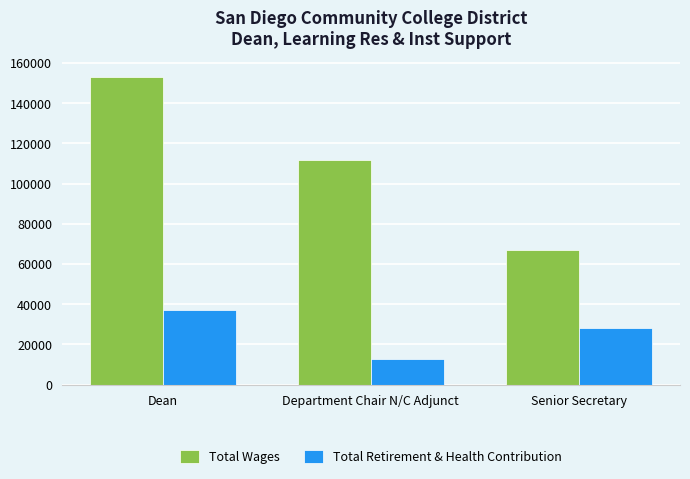

What is the spread (max minus min) of values at Senior Secretary?

38789